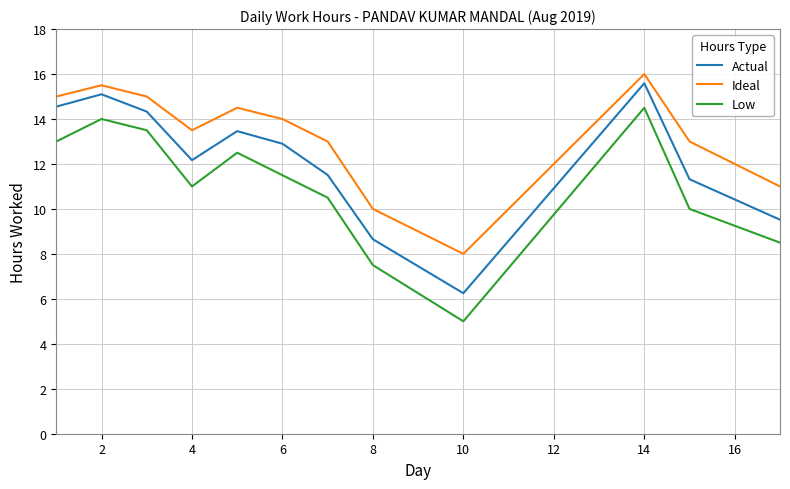

Which series has the largest total across all categories?

Ideal